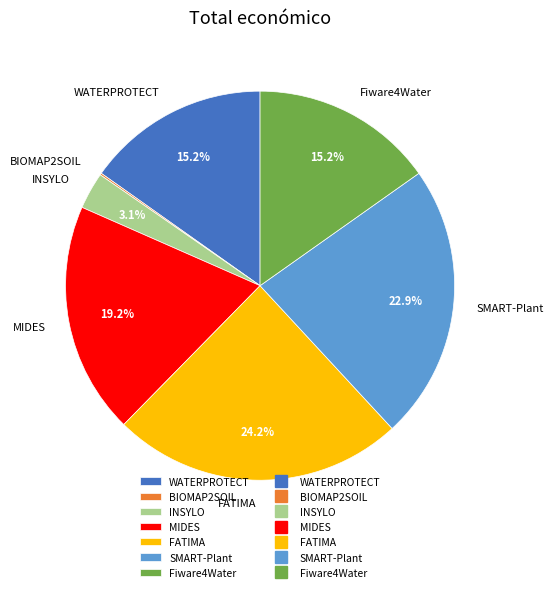

To the nearest percent, what is the difference between the largest and smallest slice percentages?

24%